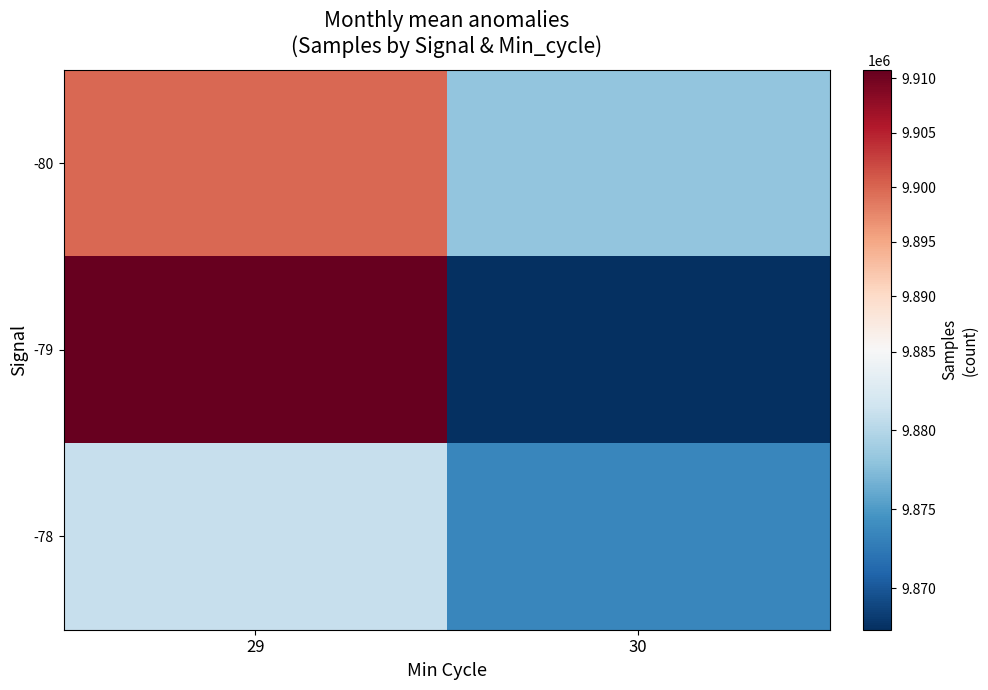

Reading left to right, extract all data points from this chart.

-80: 29=9899831.8	30=9878161.5
-79: 29=9910767.6	30=9867362.0
-78: 29=9881058.3	30=9873517.0